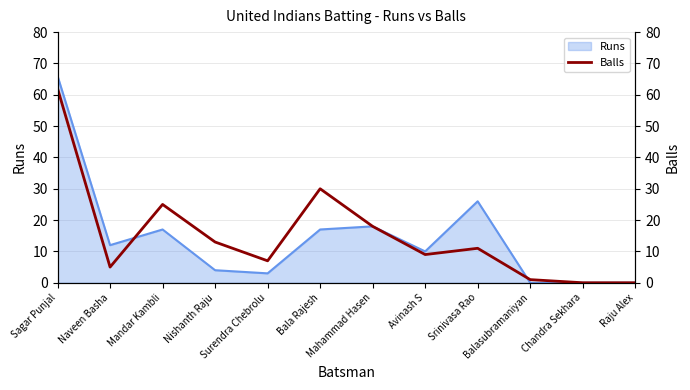

Where does the data first go above 11?

Sagar Punjal